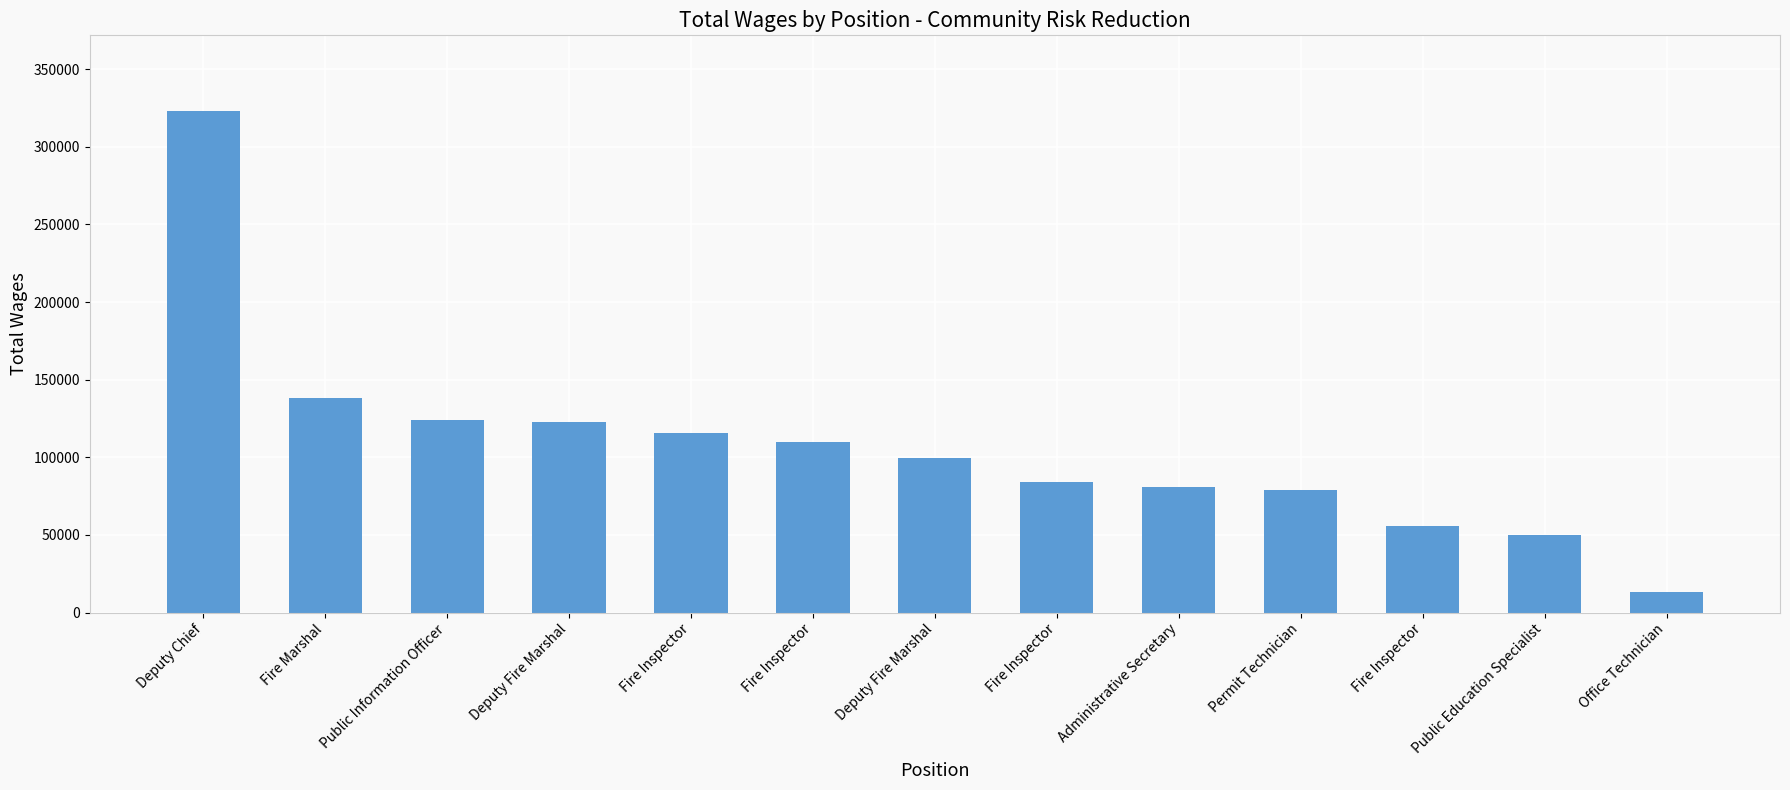

What is the difference between the values at Fire Inspector and Deputy Fire Marshal?

16288